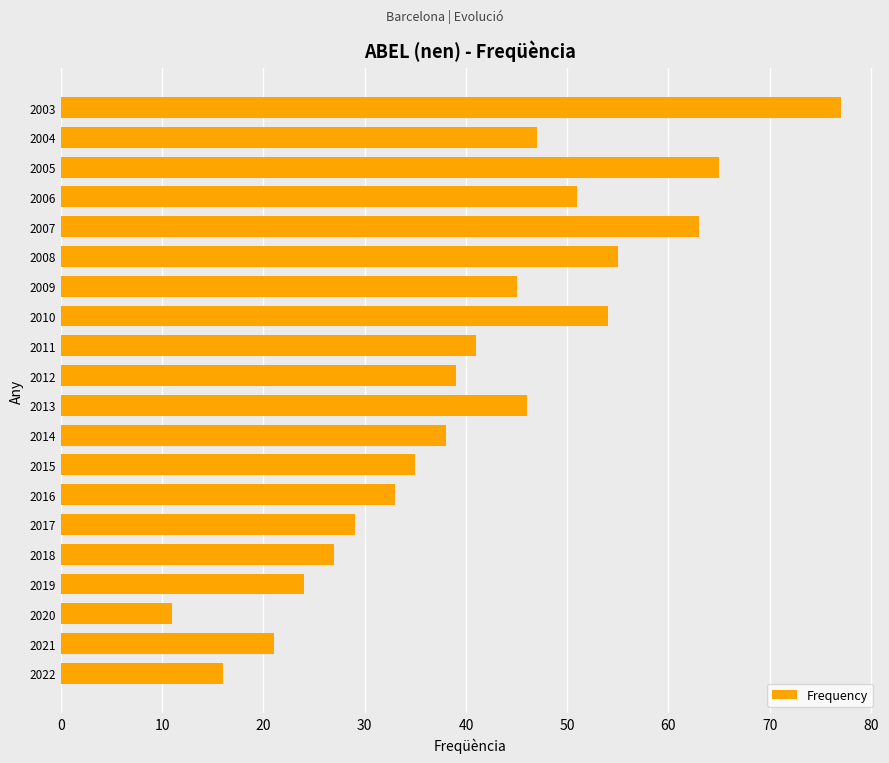

List the labels in order of value, largest first.

2003, 2005, 2007, 2008, 2010, 2006, 2004, 2013, 2009, 2011, 2012, 2014, 2015, 2016, 2017, 2018, 2019, 2021, 2022, 2020